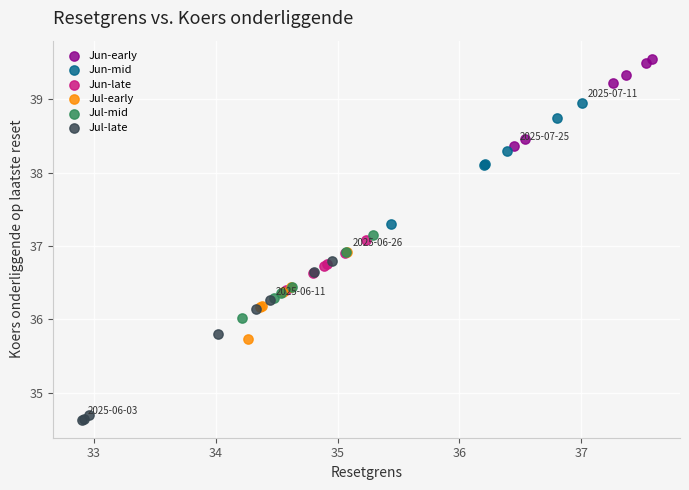

Which series contains the lowest Y value?

Jul-late